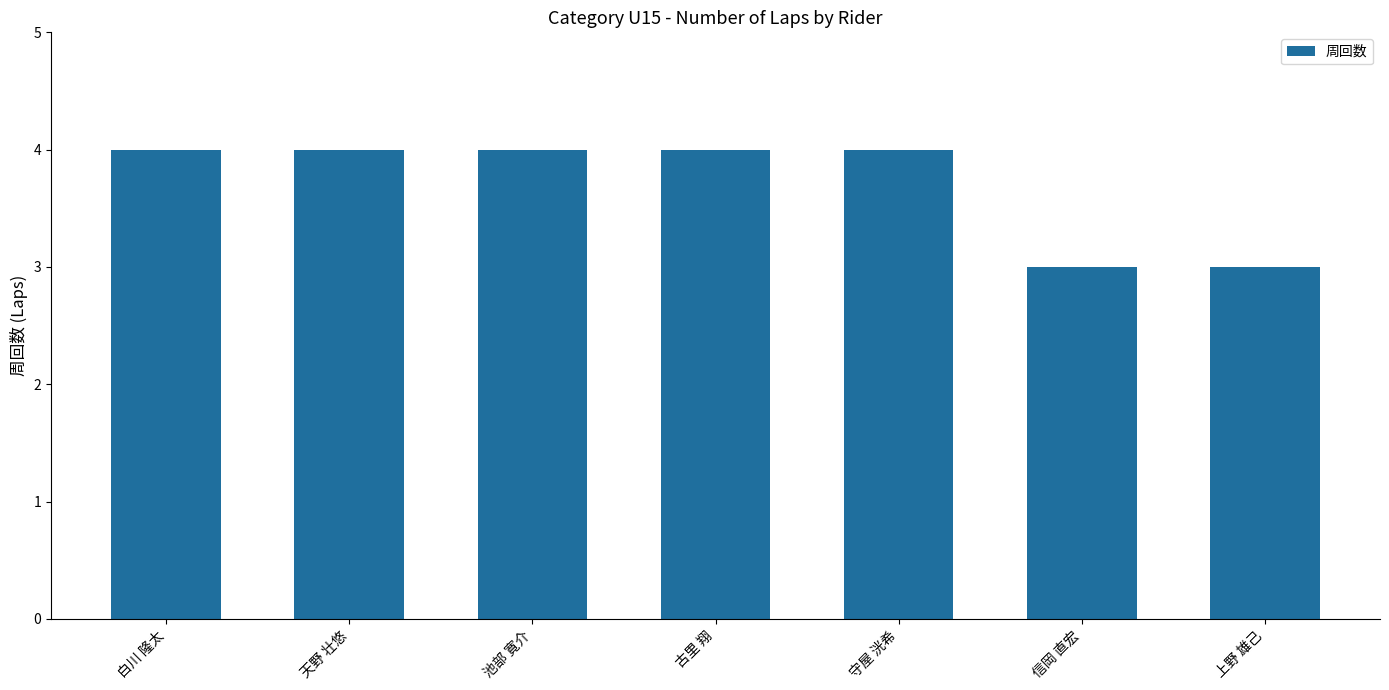

Between 古里 翔 and 上野 雄己, which is larger?

古里 翔